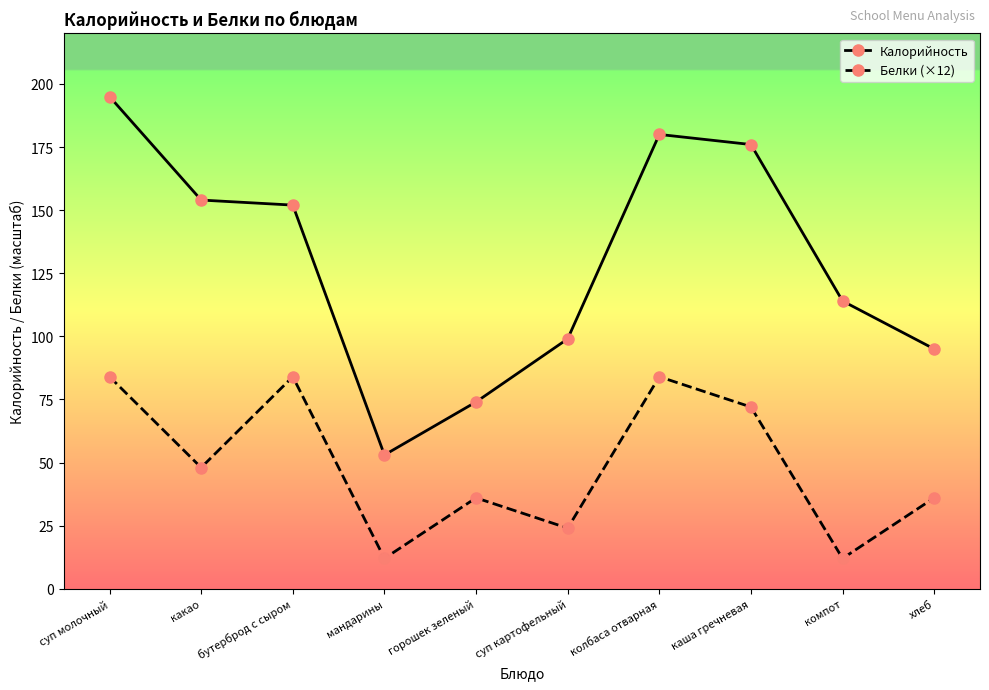

True or false: Белки (×12) and Калорийность cross at least once.

False